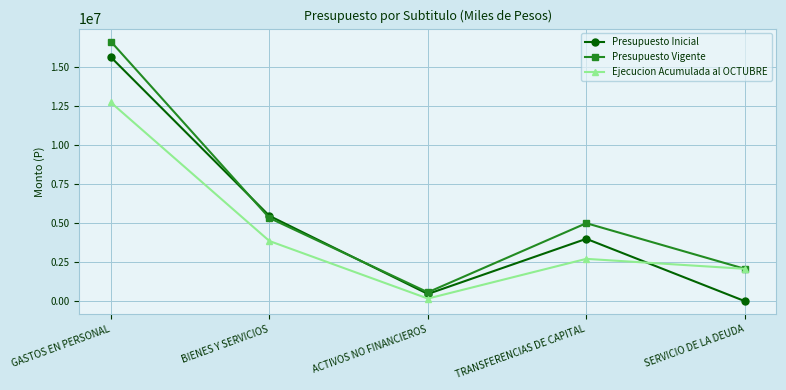

List the series in order of their peak value, lowest first.

Ejecucion Acumulada al OCTUBRE, Presupuesto Inicial, Presupuesto Vigente